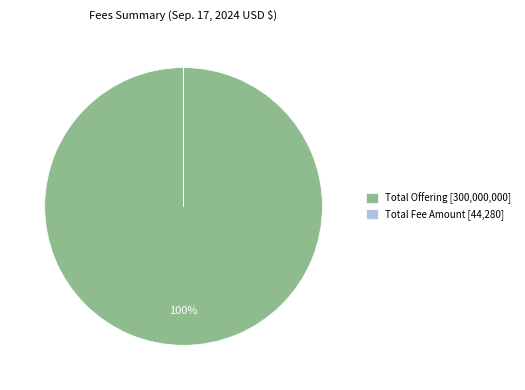

To the nearest percent, what percentage of the pie is Total Offering [300,000,000]?

100%